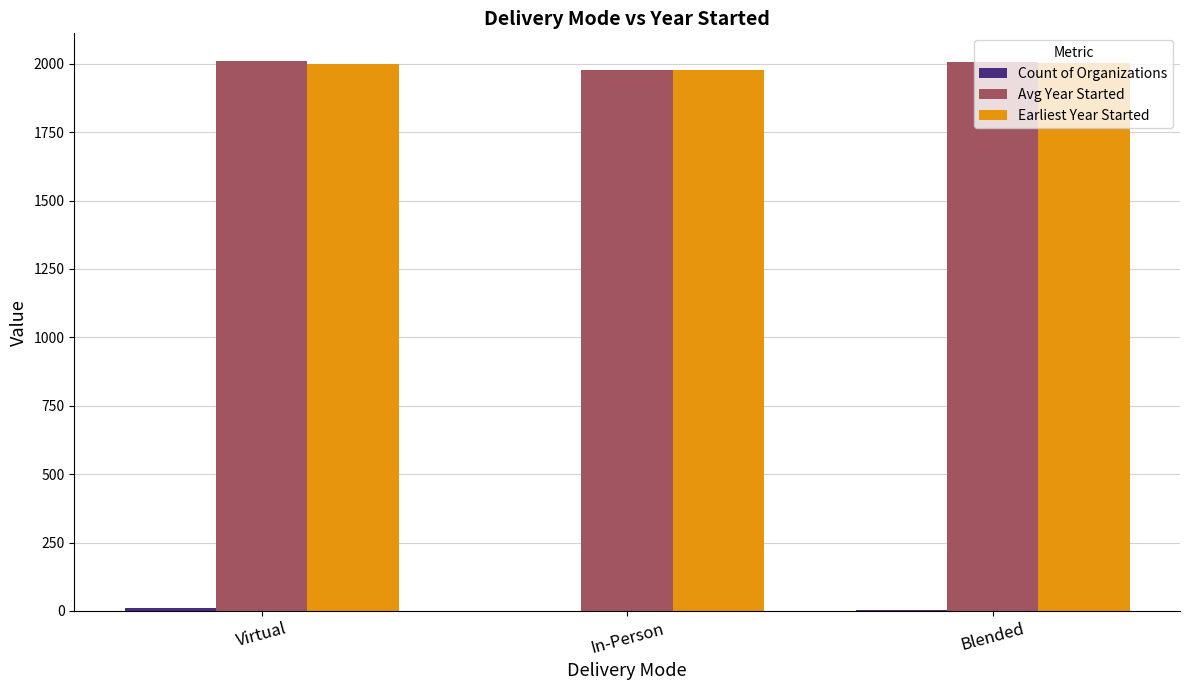

Is it true that Earliest Year Started equals 3403 at Virtual?

False